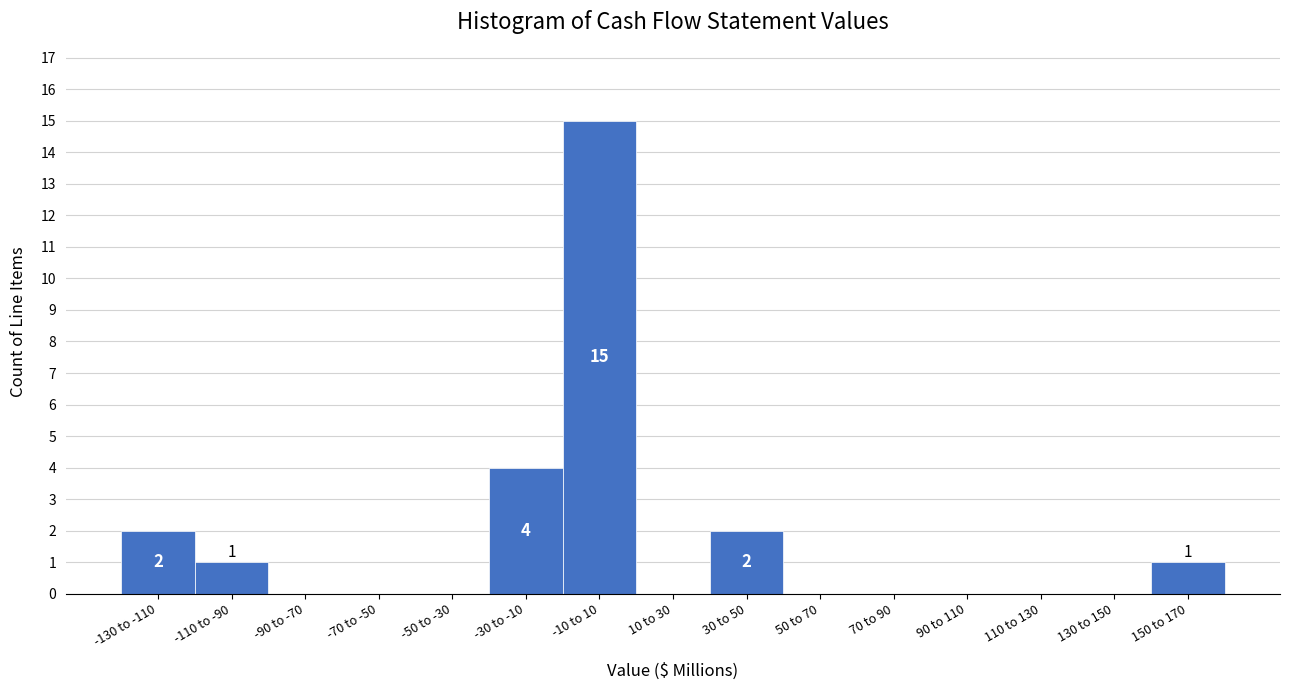

Reading left to right, transcribe all the data shown in this chart.

-130 to -110=2	-110 to -90=1	-90 to -70=0	-70 to -50=0	-50 to -30=0	-30 to -10=4	-10 to 10=15	10 to 30=0	30 to 50=2	50 to 70=0	70 to 90=0	90 to 110=0	110 to 130=0	130 to 150=0	150 to 170=1